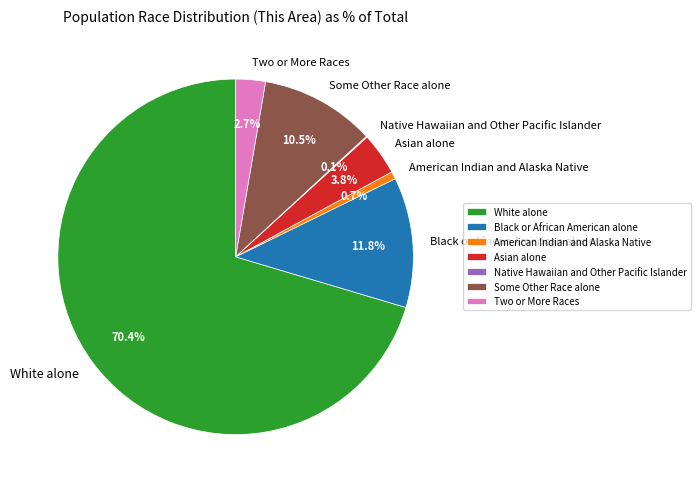

Which category has the biggest portion of the pie?

White alone